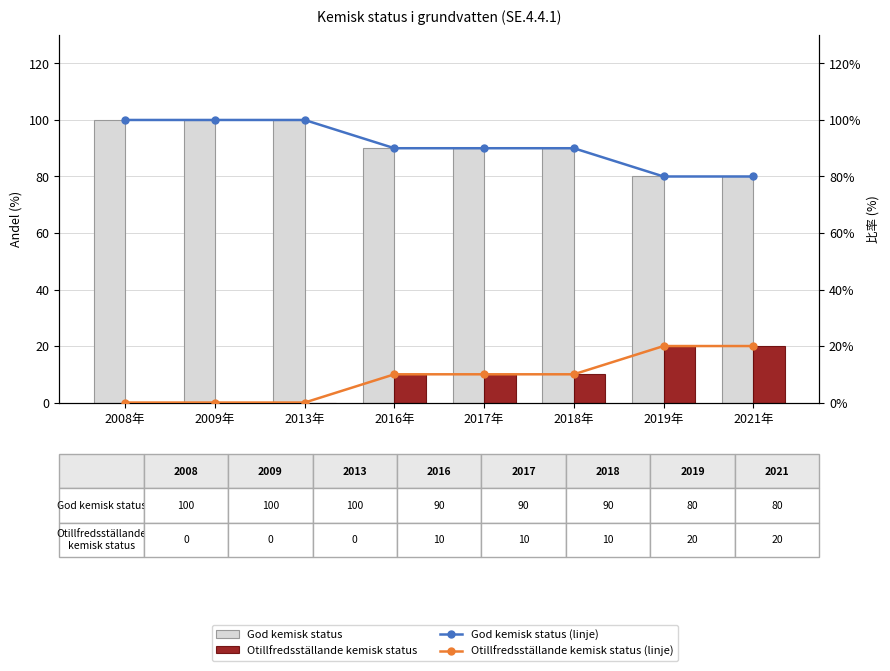

What is the difference between the maximum and minimum values in the God kemisk status series?

20